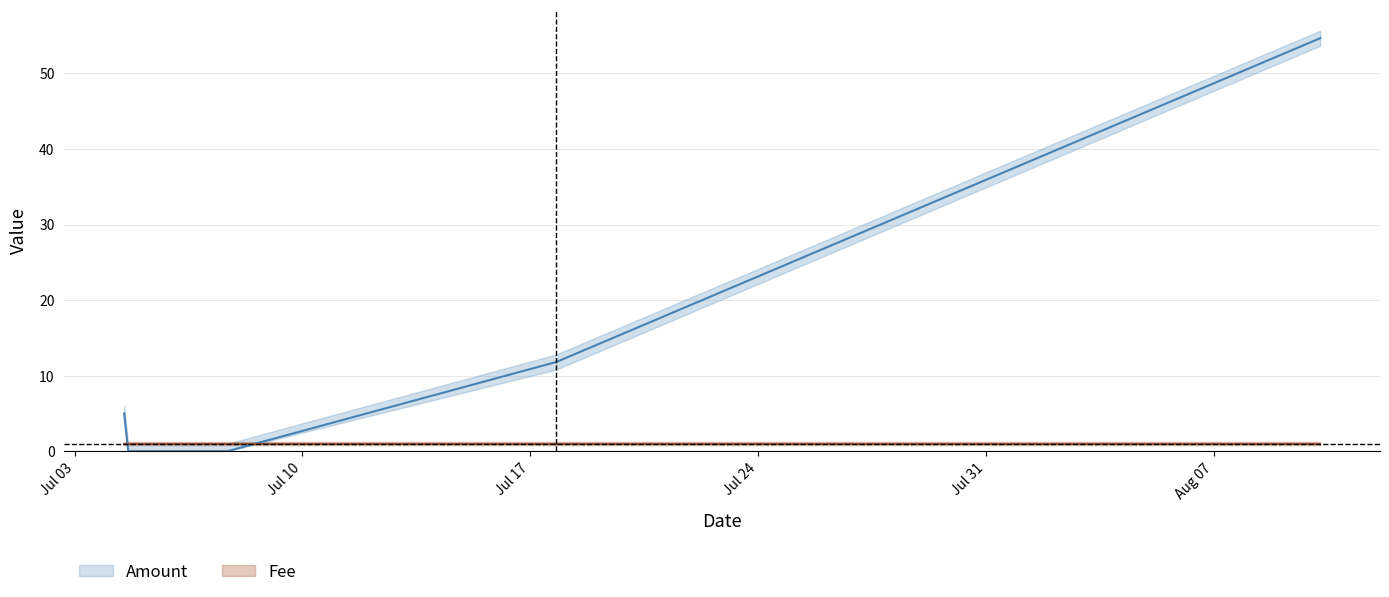

Reading left to right, extract all data points from this chart.

2017-07-04 12:26:07=5.0	2017-07-04 15:26:50=0.0	2017-07-04 15:52:27=0.0	2017-07-05 11:22:59=0.0	2017-07-07 16:46:11=0.0	2017-07-17 19:06:35=11.8	2017-08-10 06:40:42=54.7